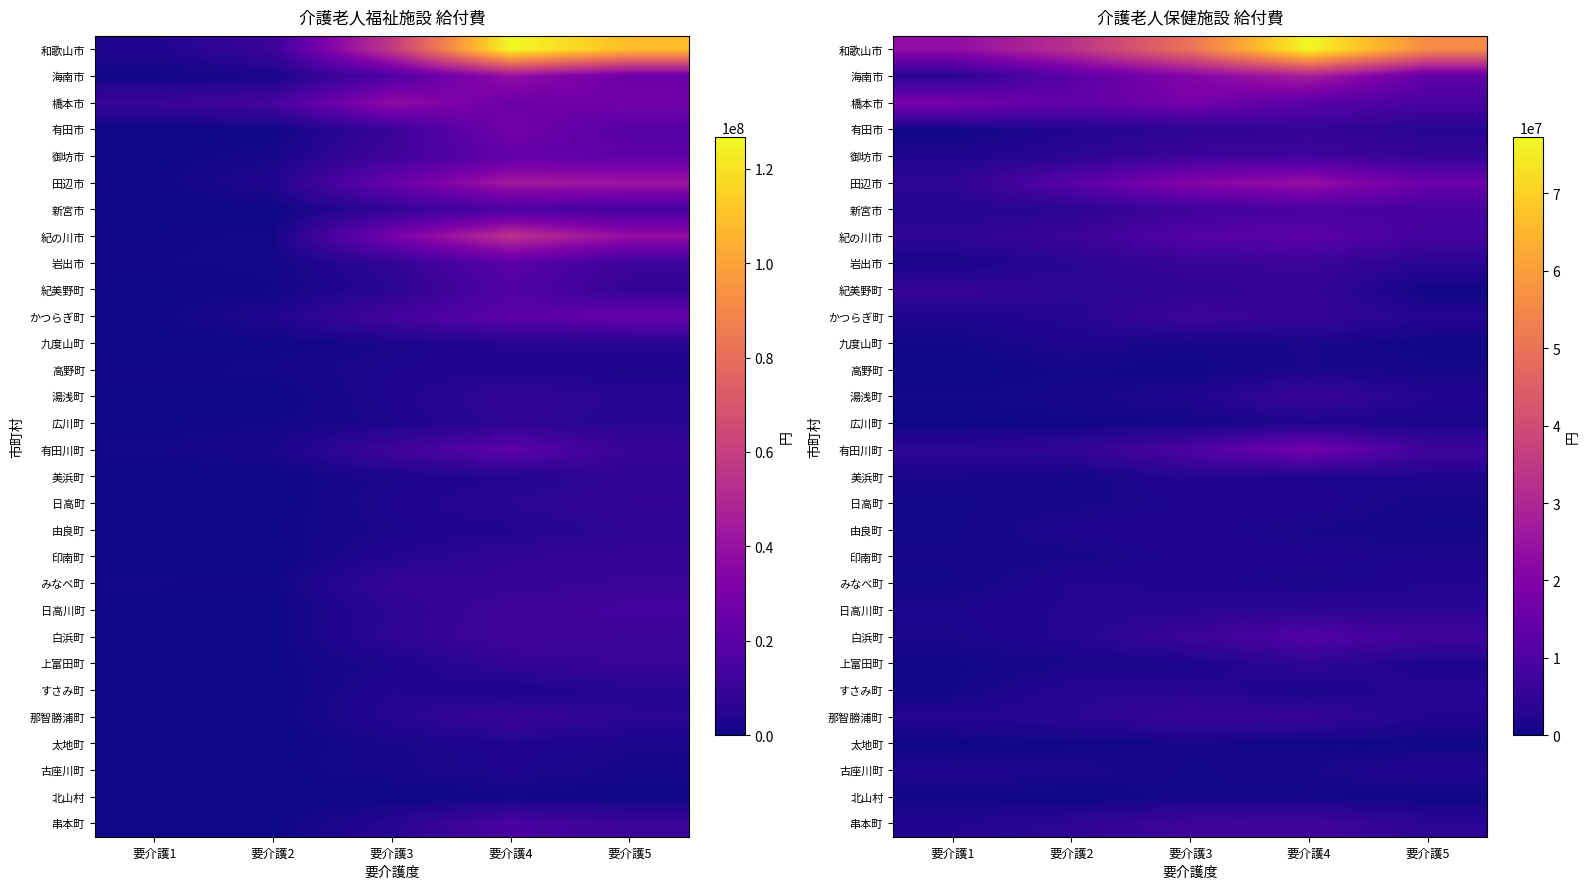

At 要介護4, list the series in order from smallest to largest.

太地町, 北山村, すさみ町, みなべ町, 由良町, 古座川町, 高野町, 九度山町, 美浜町, 広川町, 印南町, 日高町, 日高川町, 上富田町, 有田市, 那智勝浦町, かつらぎ町, 紀美野町, 湯浅町, 岩出市, 御坊市, 串本町, 新宮市, 白浜町, 橋本市, 紀の川市, 有田川町, 田辺市, 海南市, 和歌山市